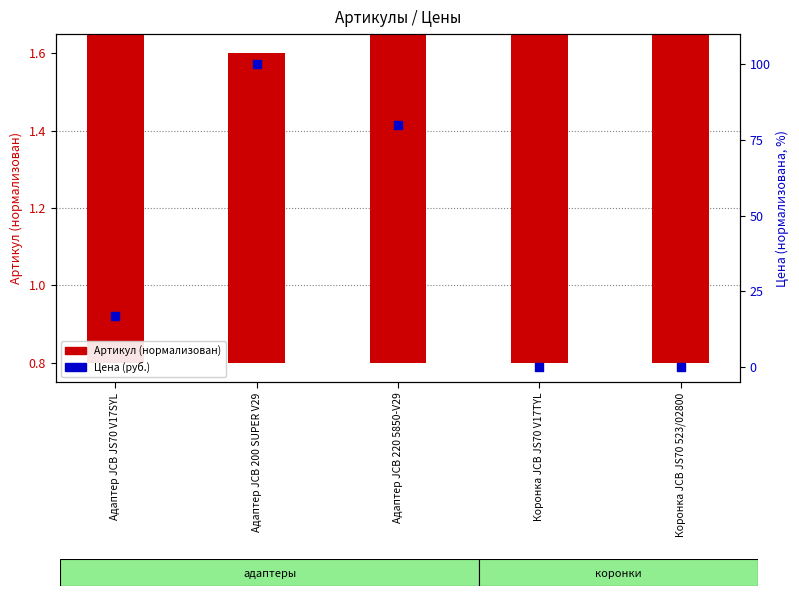

What is the total value across all series at Коронка JCB JS70 V17TYL?

1.6